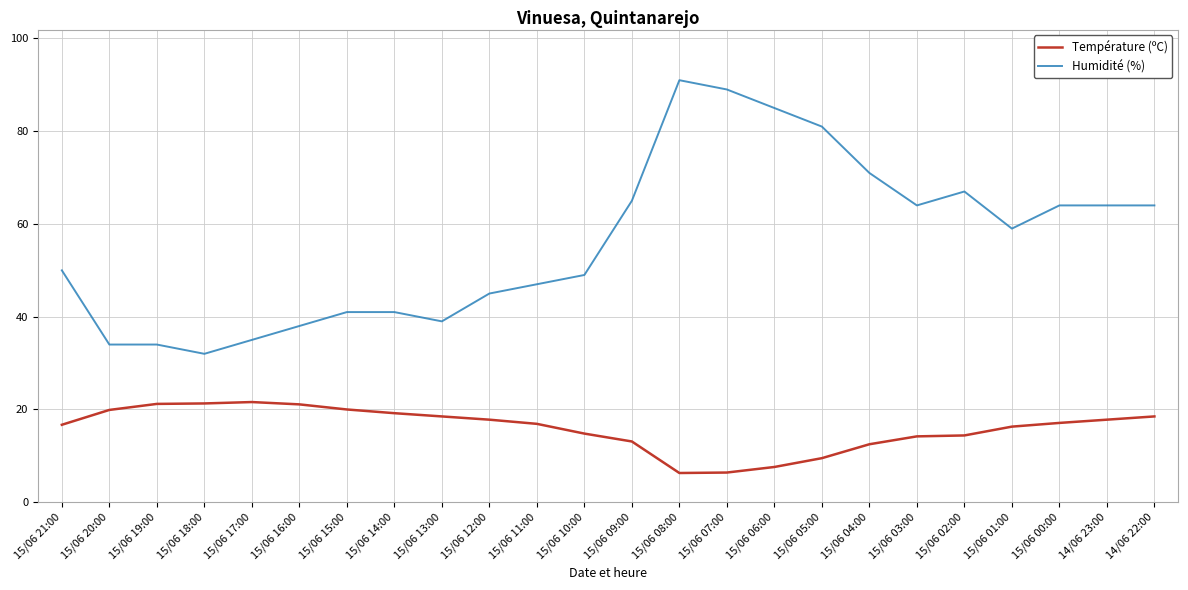

The Température (ºC) series shows 32.2 at 14/06 22:00. True or false?

False